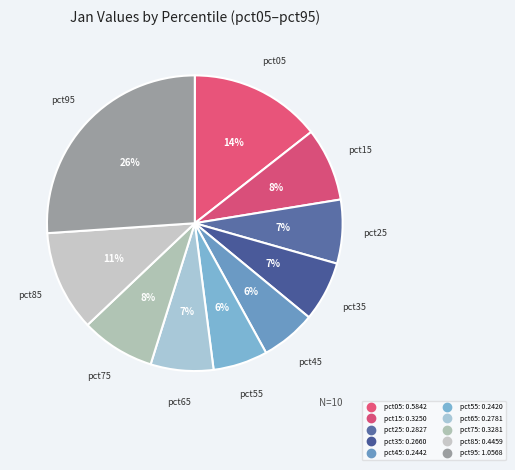

True or false: pct55 accounts for 6% of the total.

True